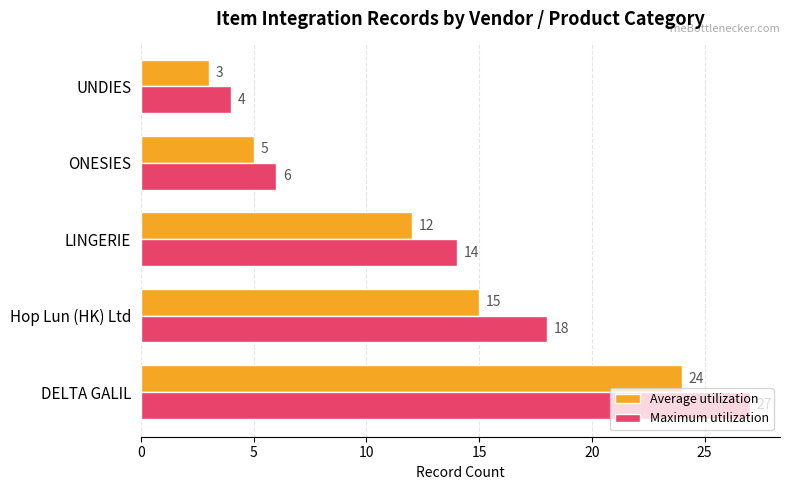

True or false: Average utilization has a value of 1 at UNDIES.

False